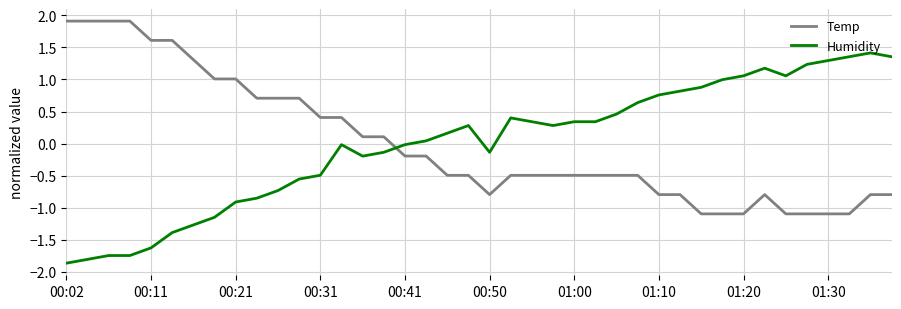

How many intersections are there between Humidity and Temp?

1